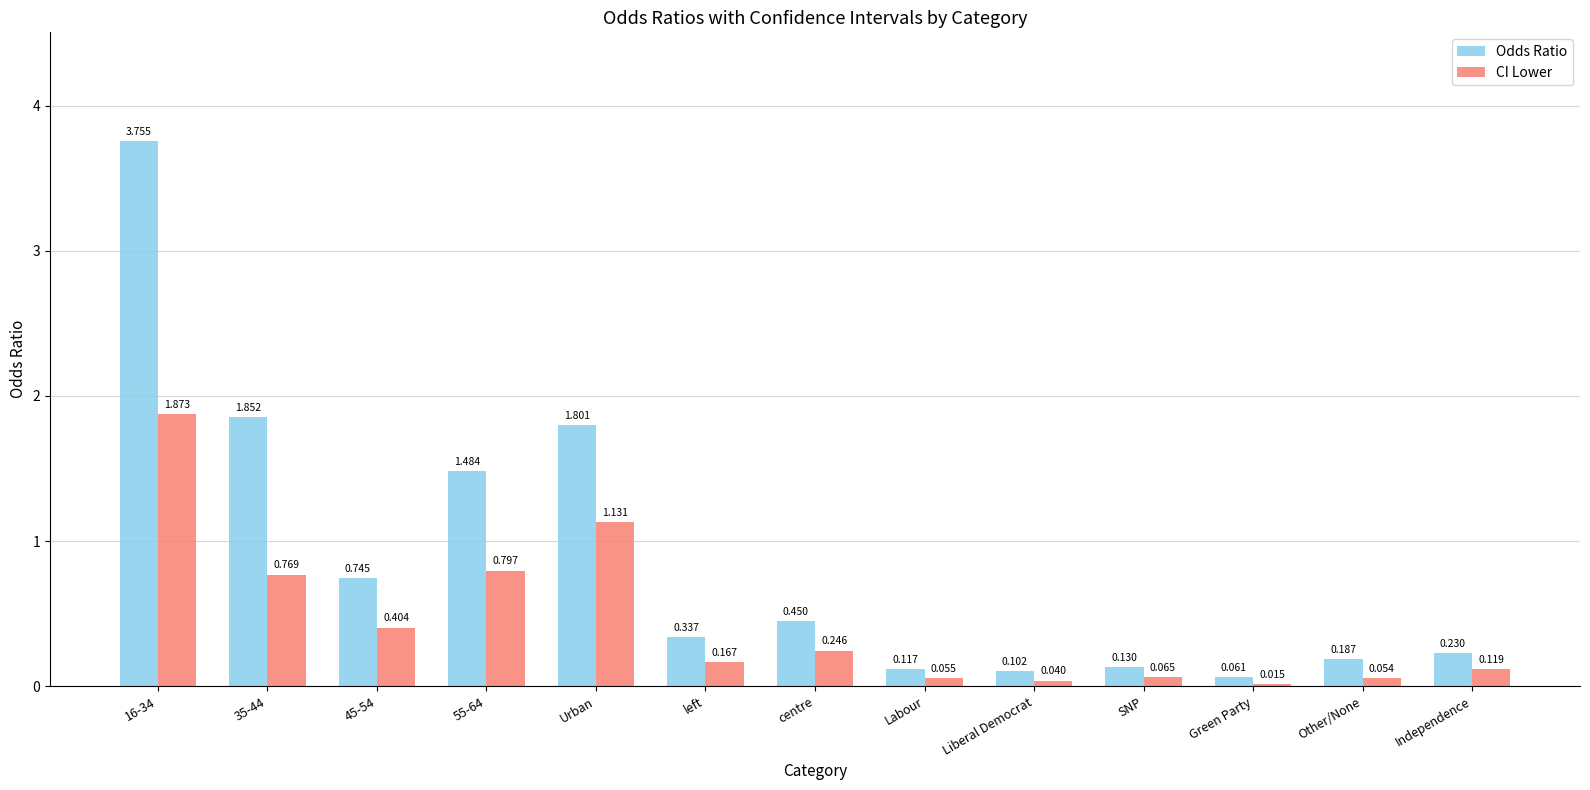

List the series in order of their overall mean, highest first.

Odds Ratio, CI Lower